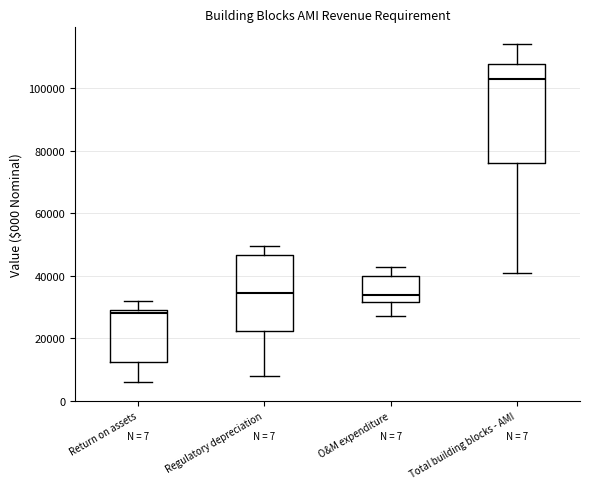

Where is the upper edge of the box for Regulatory depreciation on the y-axis? The values are not printed on the chart, so give them approximately, as read against the axis.

46000